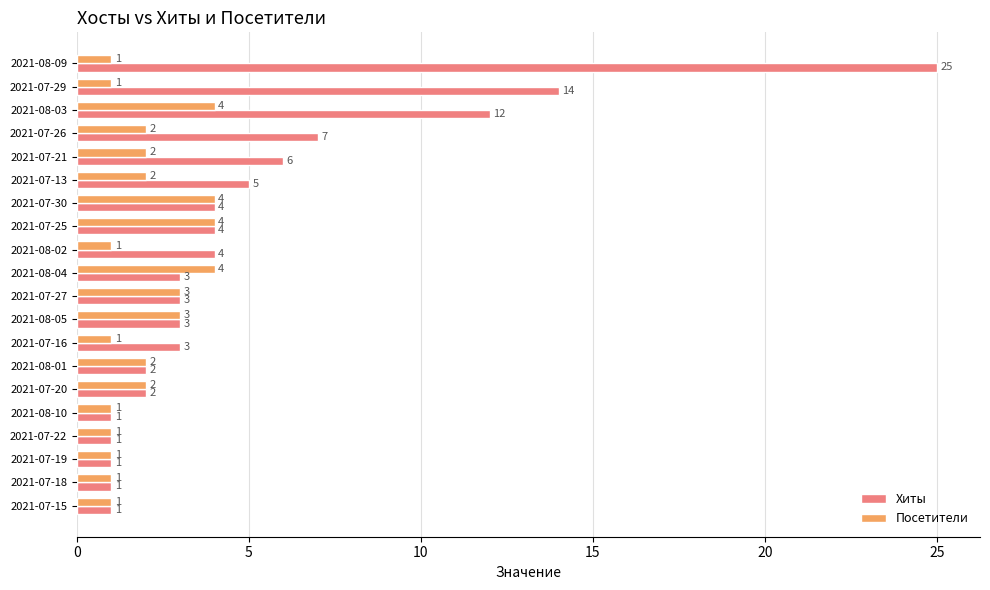

Read the Посетители value at 2021-07-30.

4